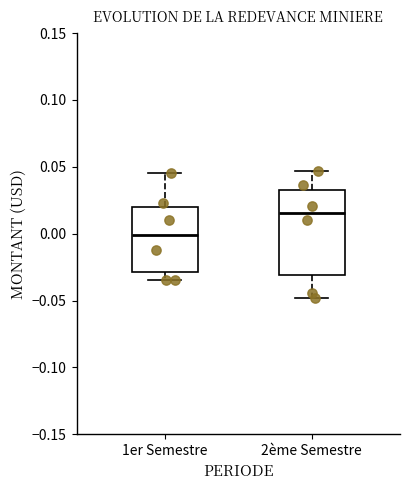

Which box has the highest median line?

2ème Semestre